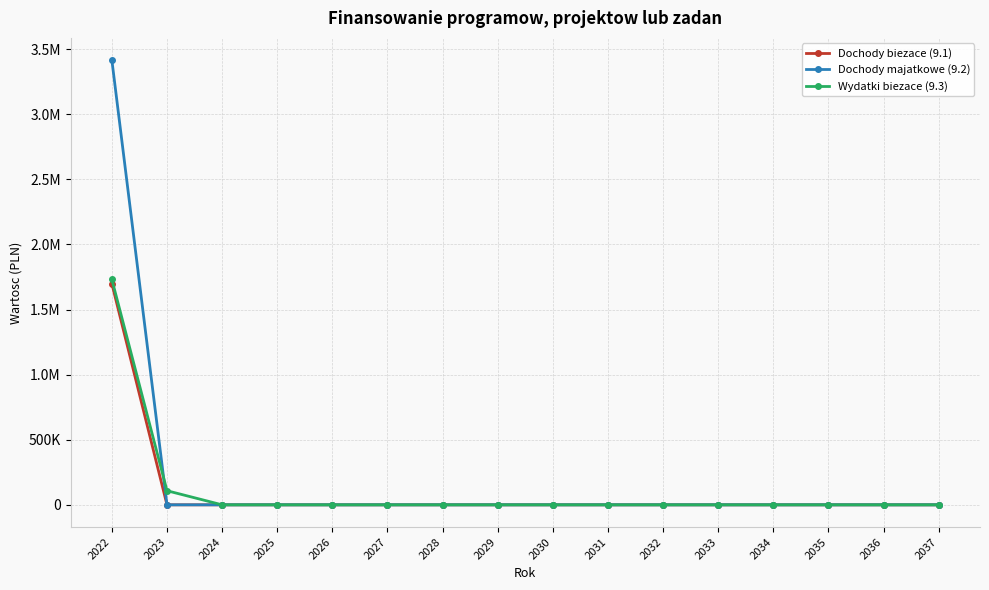

Which series has the largest range (max minus min)?

Dochody majatkowe (9.2)